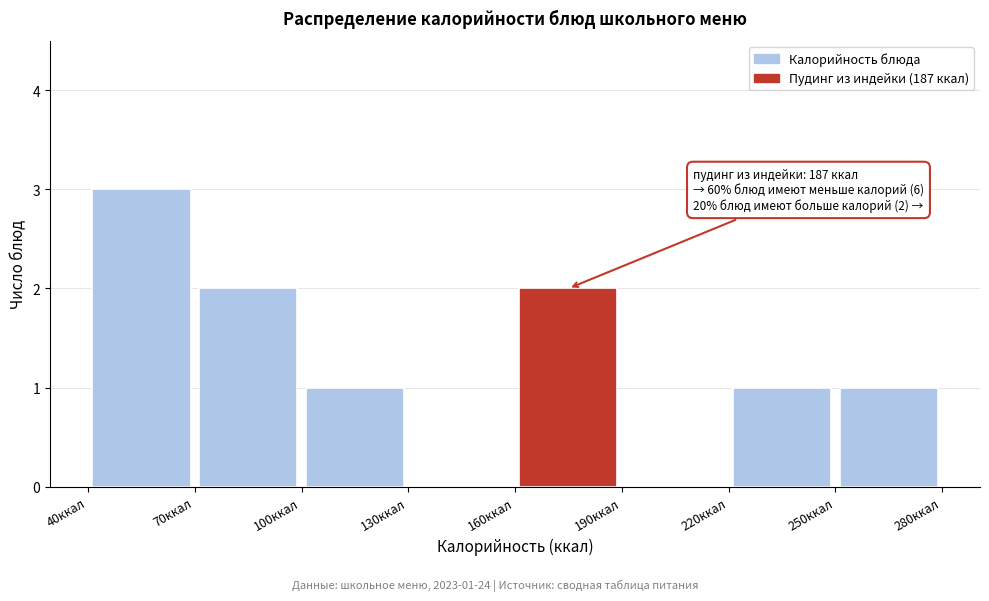

Over which range of the x-axis is the bar tallest?

40 to 70